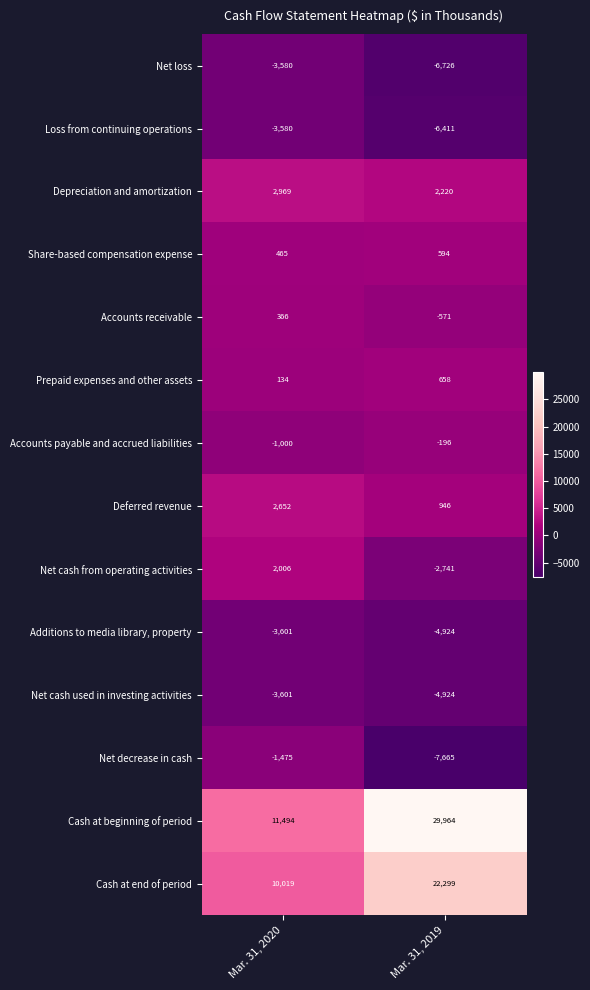

What is the greatest value displayed?

29964